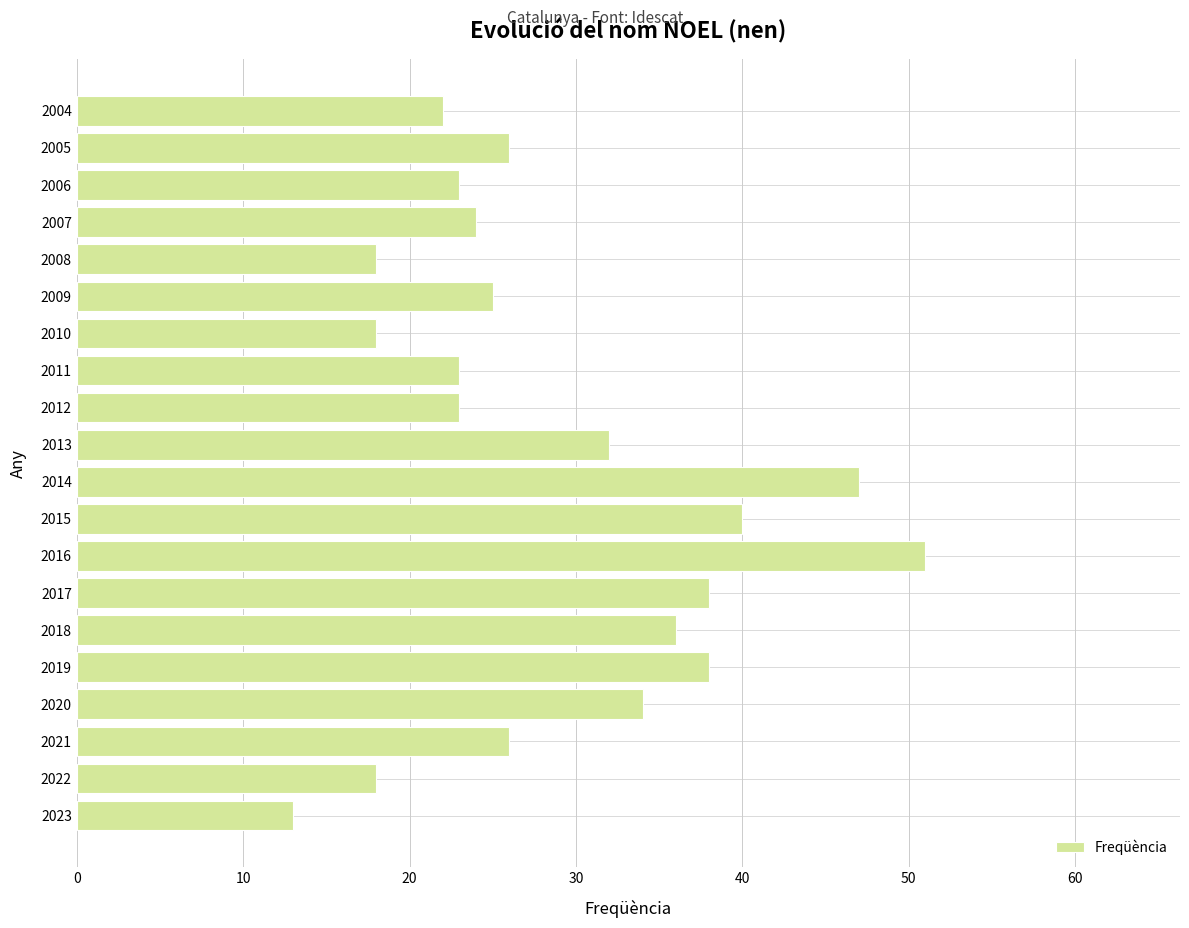

Where is the data nearest to the value 32?

2013